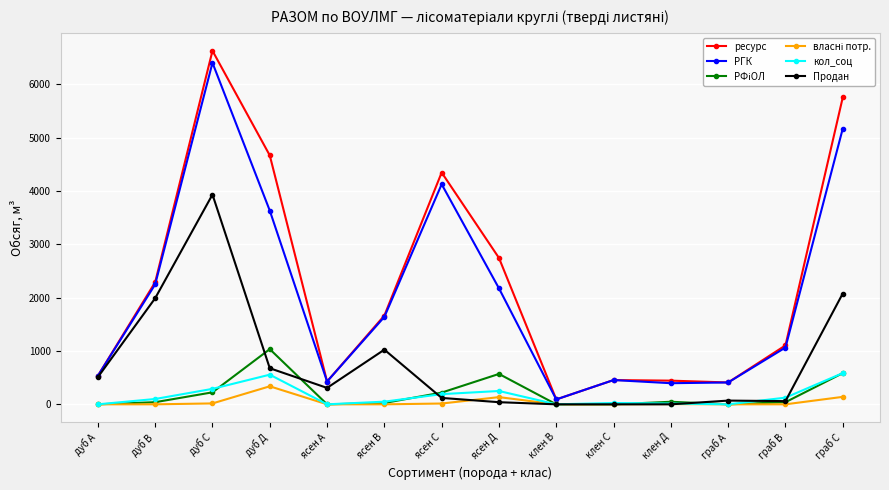

Is the value of ресурс at ясен В greater than the value of РГК at граб С?

No